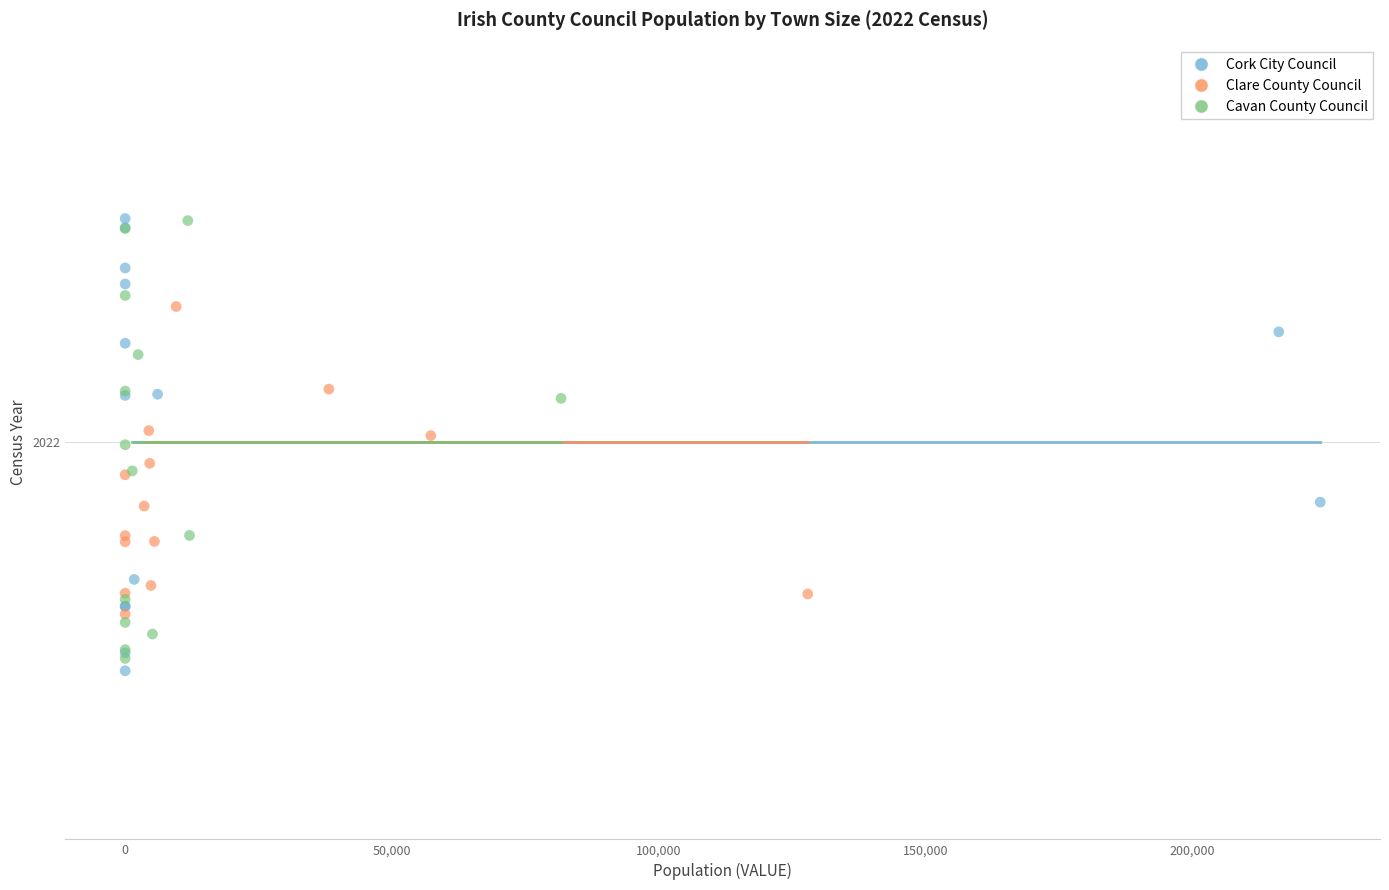

What are all the series names shown in the legend?

Cork City Council, Clare County Council, Cavan County Council